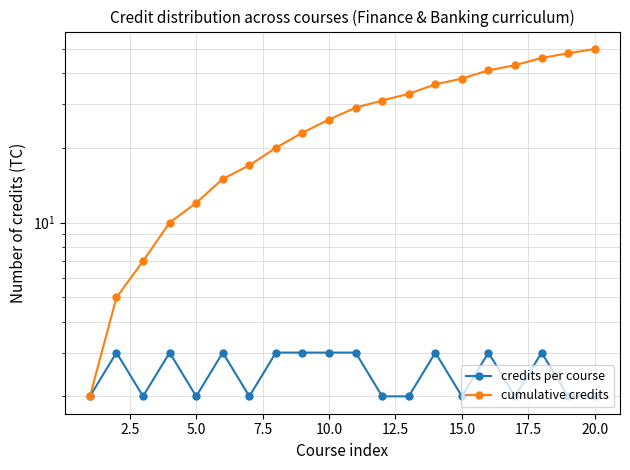

How many lines are shown in the chart?

2